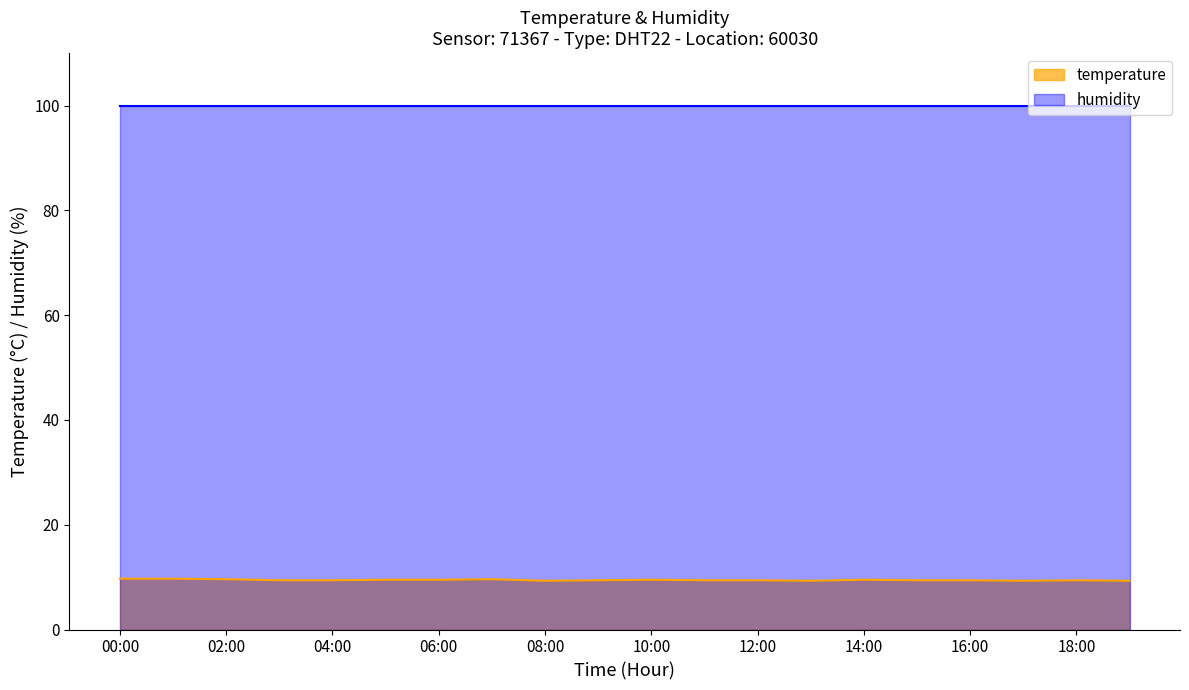

Reading left to right, what are all the values shown in this chart?

00:00=9.7	01:00=9.7	02:00=9.6	03:00=9.4	04:00=9.4	05:00=9.5	06:00=9.5	07:00=9.6	08:00=9.3	09:00=9.4	10:00=9.5	11:00=9.4	12:00=9.4	13:00=9.3	14:00=9.5	15:00=9.4	16:00=9.4	17:00=9.3	18:00=9.4	19:00=9.3